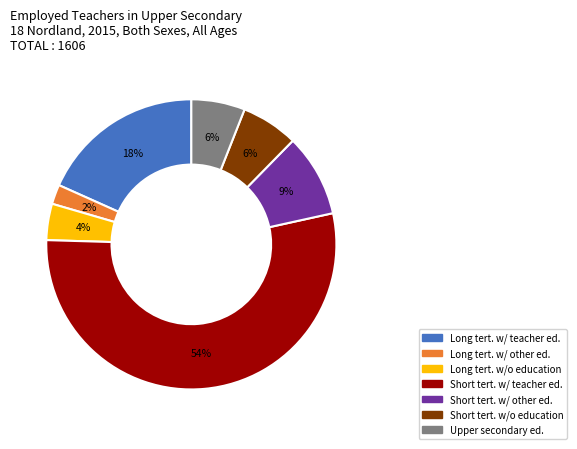

Between Long tert. w/ other ed. and Long tert. w/ teacher ed., which is larger?

Long tert. w/ teacher ed.